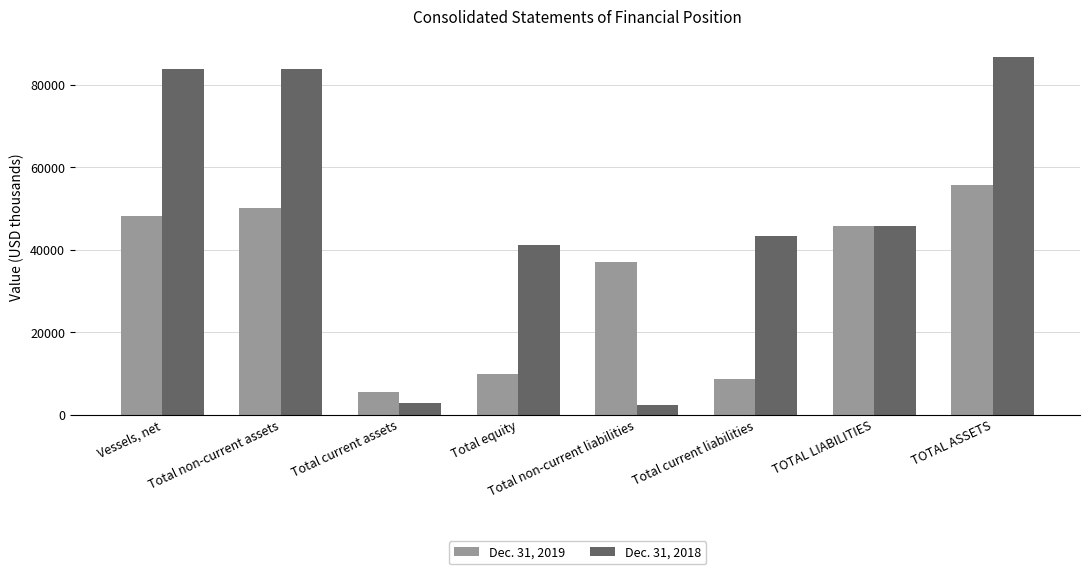

At which label is Dec. 31, 2018 closest to 44546?

TOTAL LIABILITIES